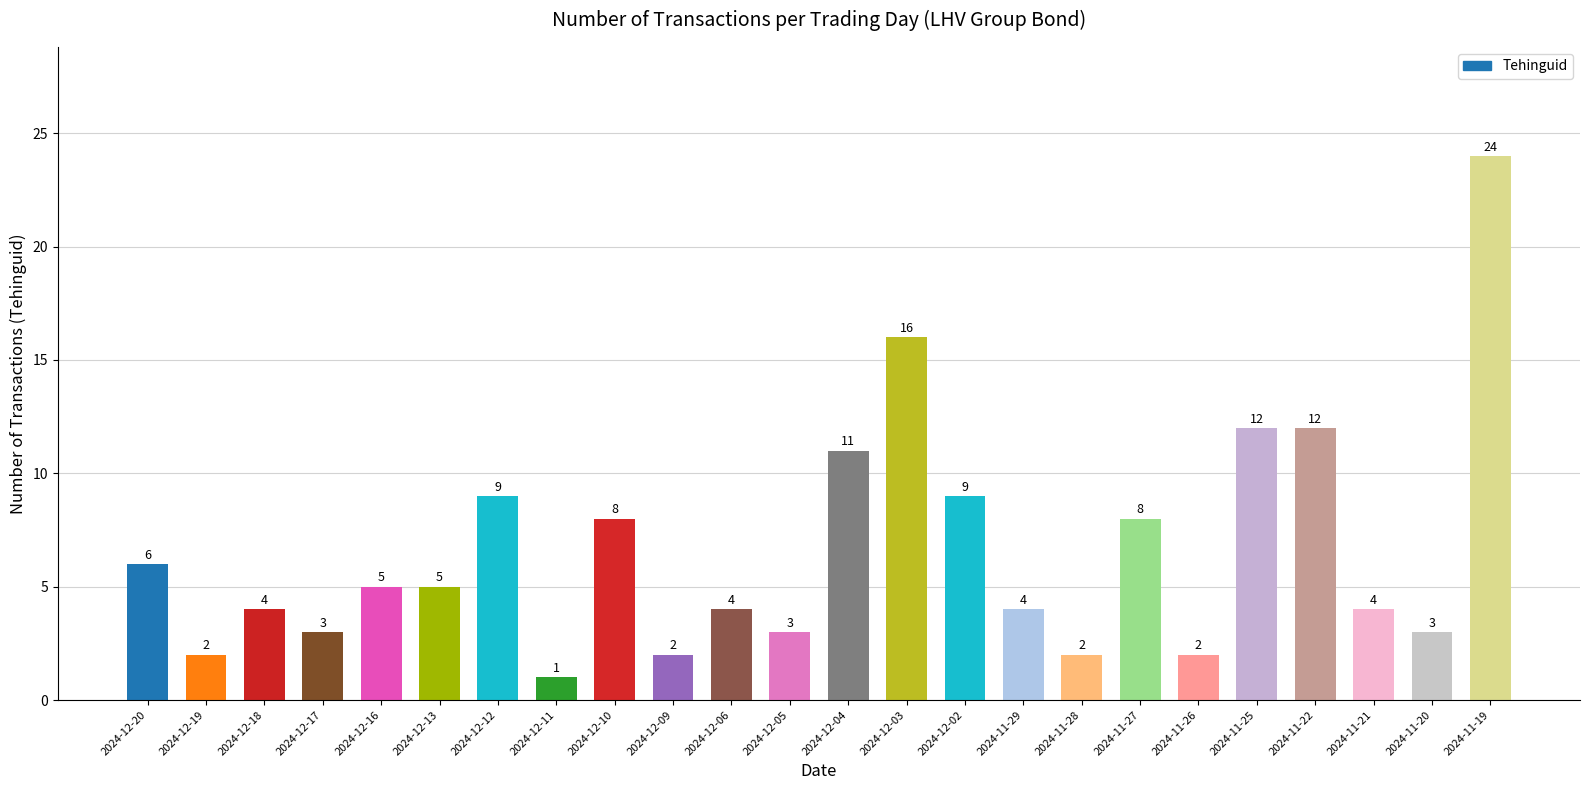

What is the average value?

7